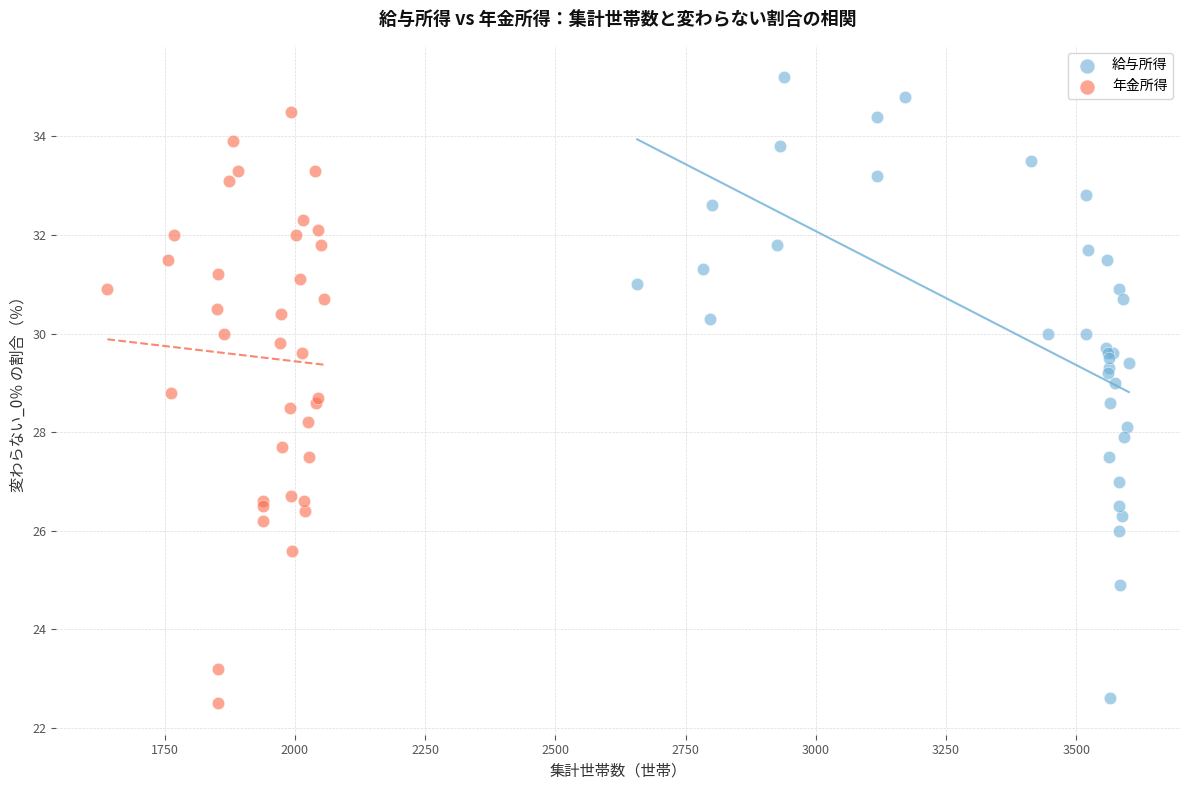

Which series has the widest spread of Y values?

給与所得